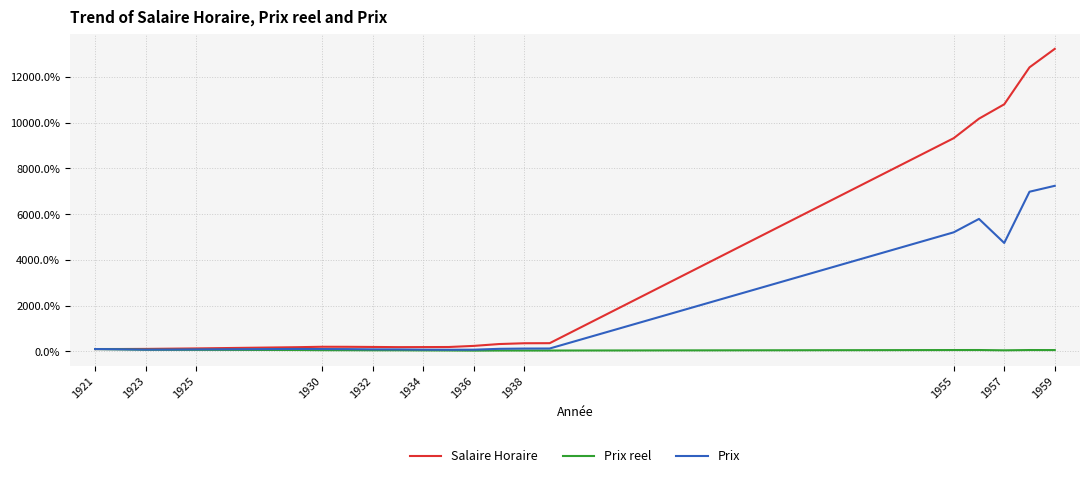

Rank the series by their average value, from lowest to highest.

Prix reel, Prix, Salaire Horaire